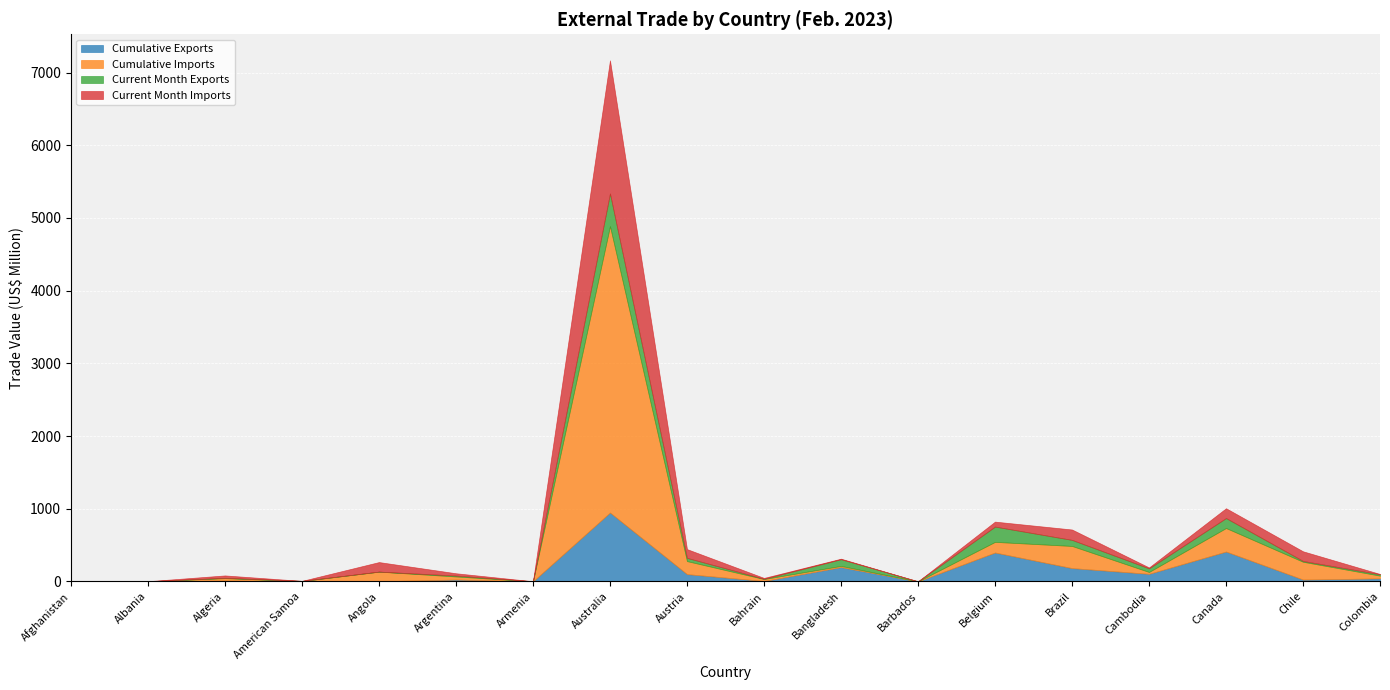

Which series has the widest spread of values?

Cumulative Imports